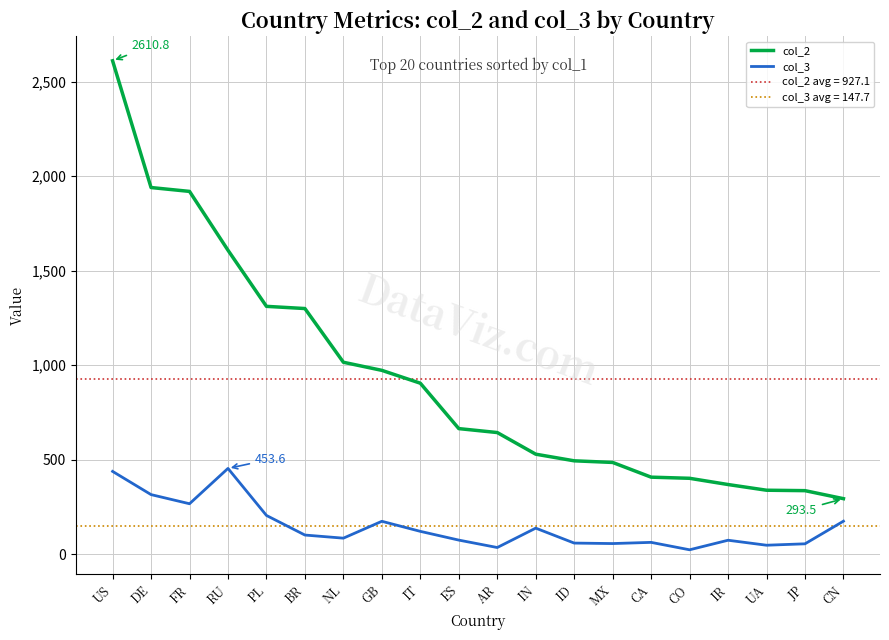

How many values in the col_3 series exceed 100?

10